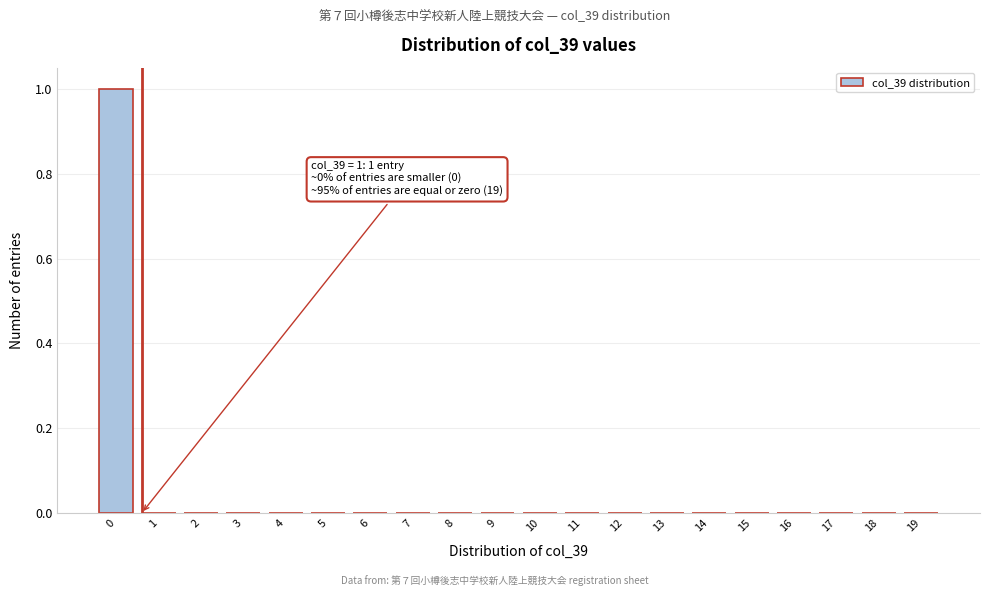

Reading right to left, what are all the values shown in this chart?

19=0	18=0	17=0	16=0	15=0	14=0	13=0	12=0	11=0	10=0	9=0	8=0	7=0	6=0	5=0	4=0	3=0	2=0	1=0	0=1